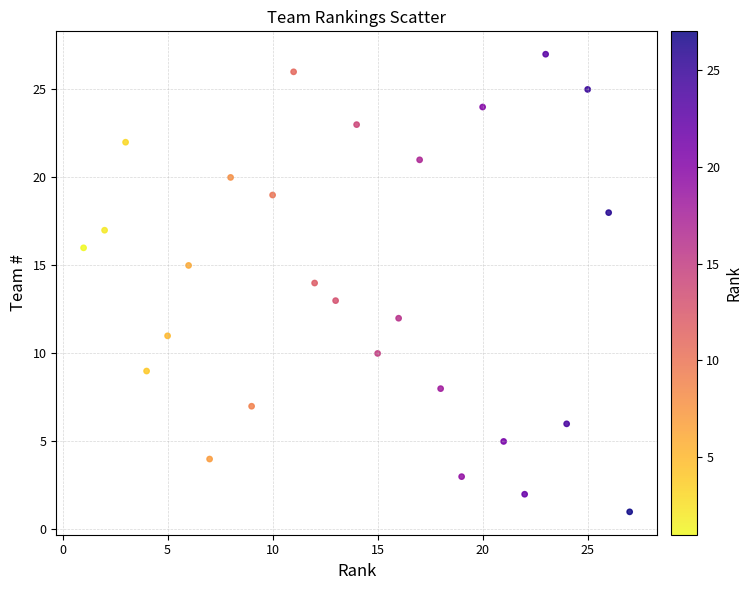

What is the range of Y values (max minus min)?

26